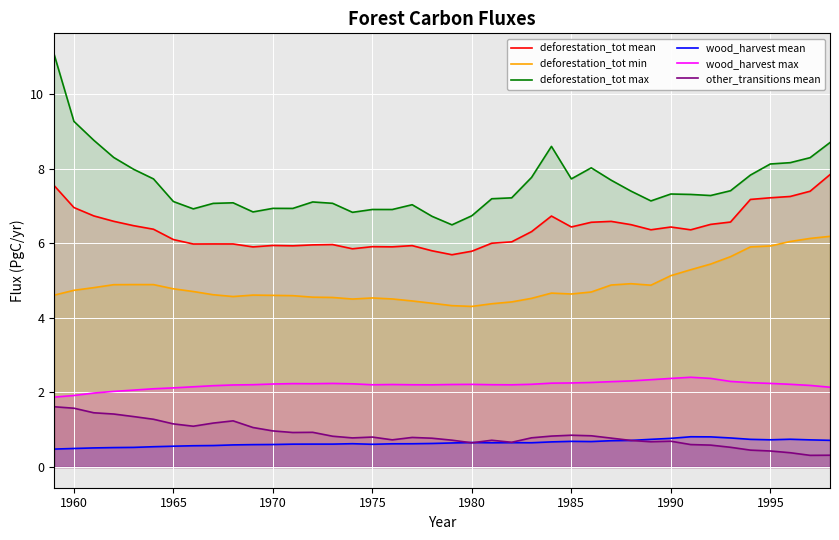

True or false: deforestation_tot min and deforestation_tot max intersect in this chart.

False